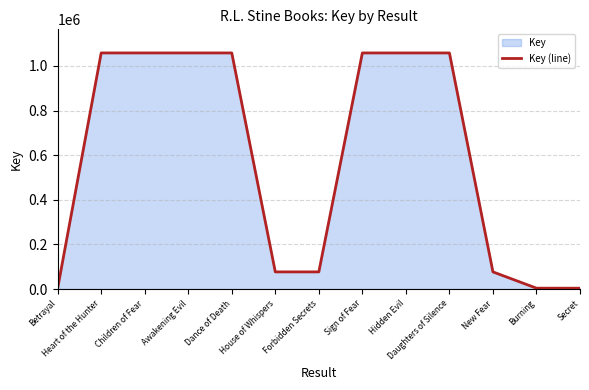

What is the change in value from Heart of the Hunter to Children of Fear?

-4